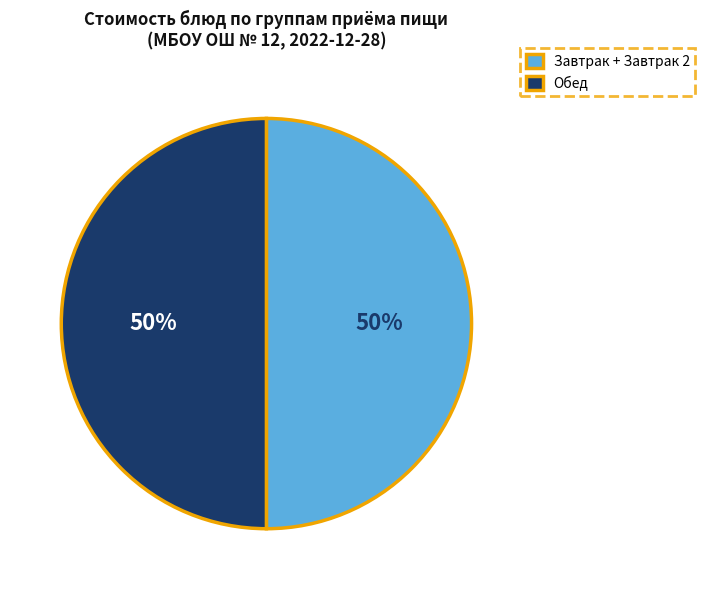

What percentage is the Завтрак + Завтрак 2 slice, to the nearest percent?

50%